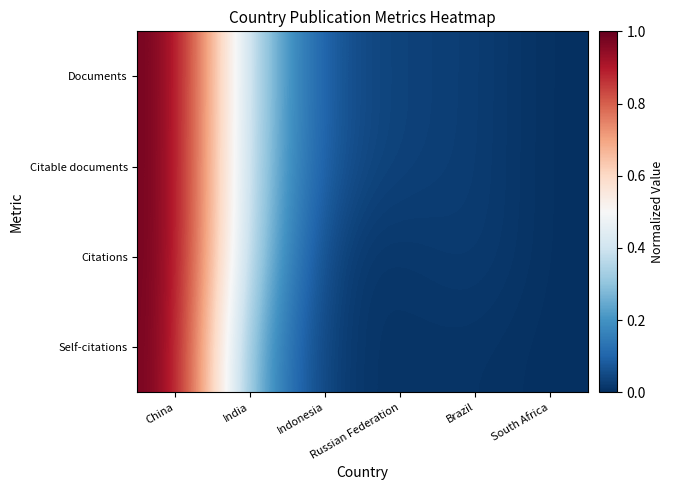

At how many categories does at least one series exceed 0?

5